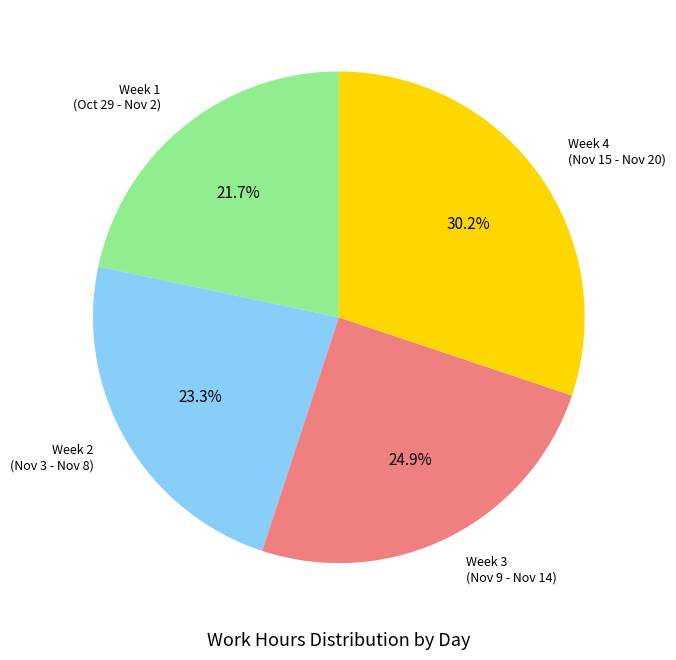

Approximately how many times larger is the value at Week 3 (Nov 9 - Nov 14) compared to Week 2 (Nov 3 - Nov 8)?

1.1